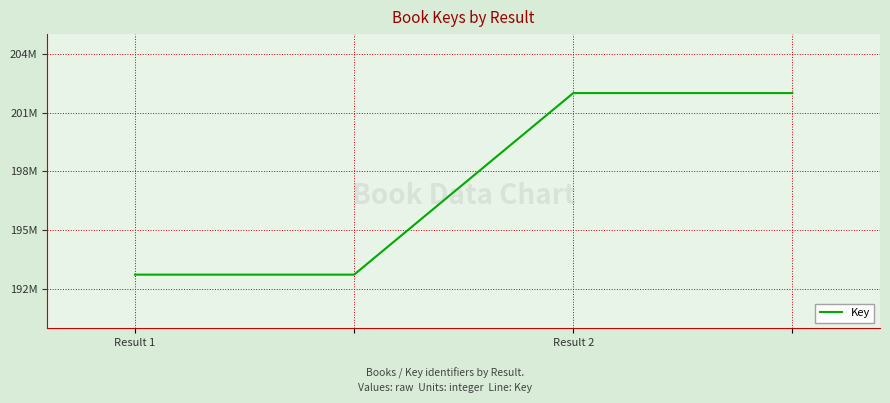

Does the chart have visible grid lines?

Yes